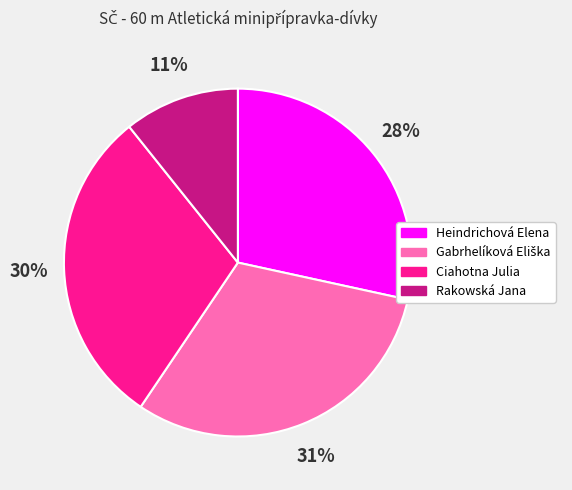

Combined, do Heindrichová Elena and Ciahotna Julia account for over 50%?

Yes